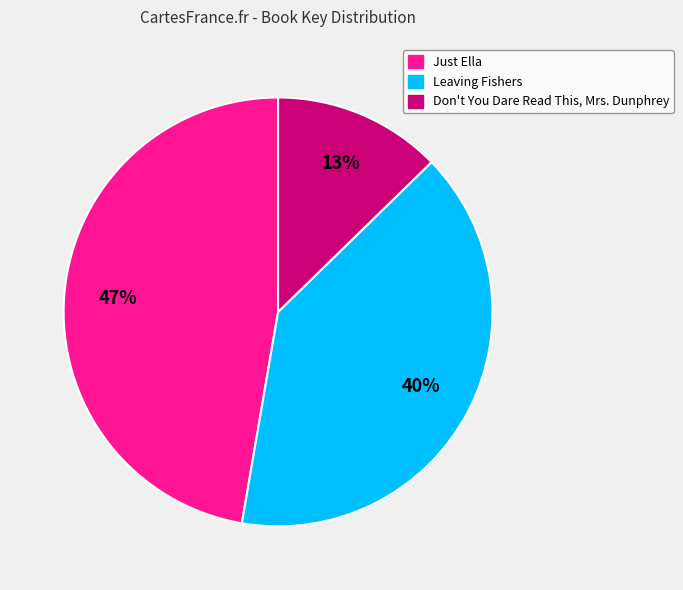

Rank the categories by value from highest to lowest.

Just Ella, Leaving Fishers, Don't You Dare Read This, Mrs. Dunphrey